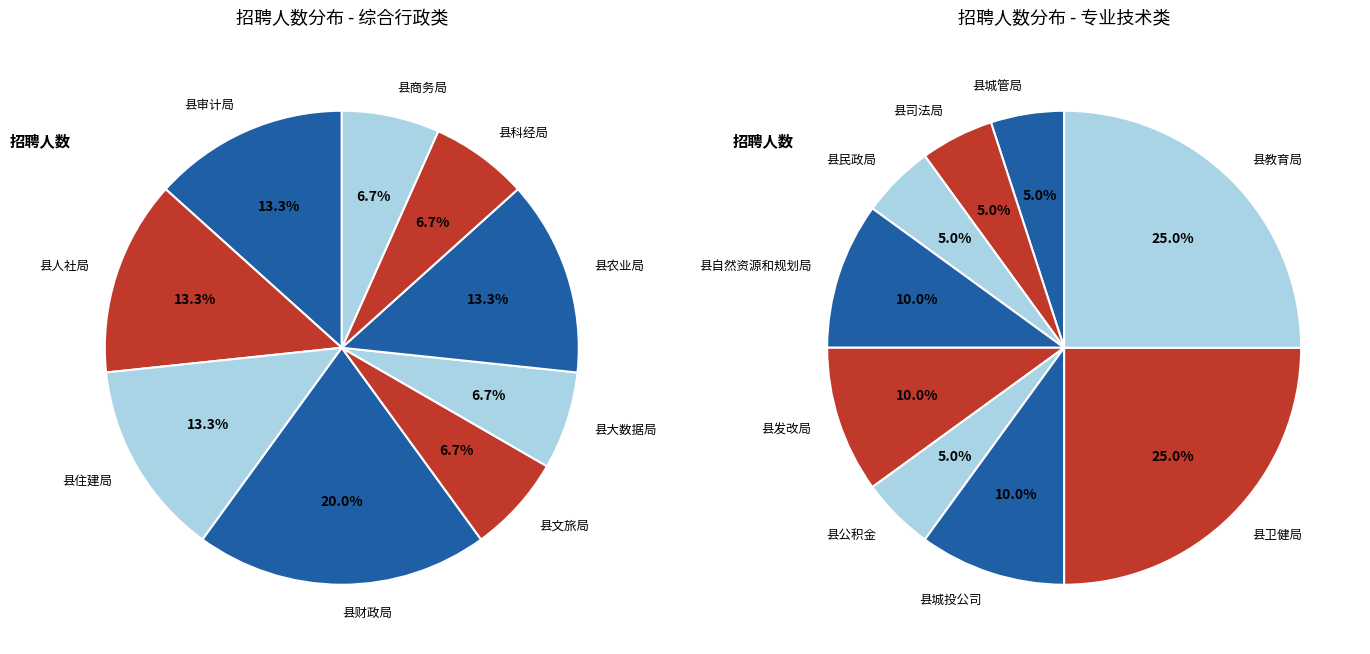

Combined, do 县财政局 and 县城投公司 account for over 50%?

No